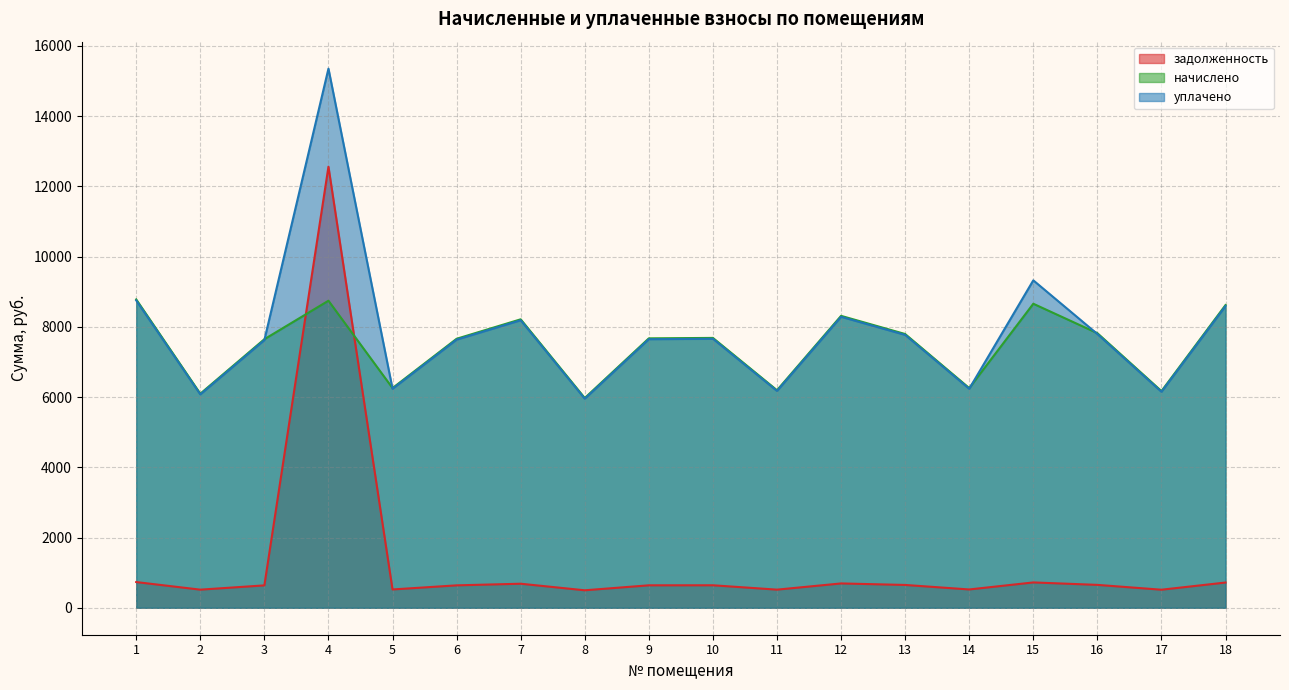

How many times do начислено and задолженность cross each other?

2